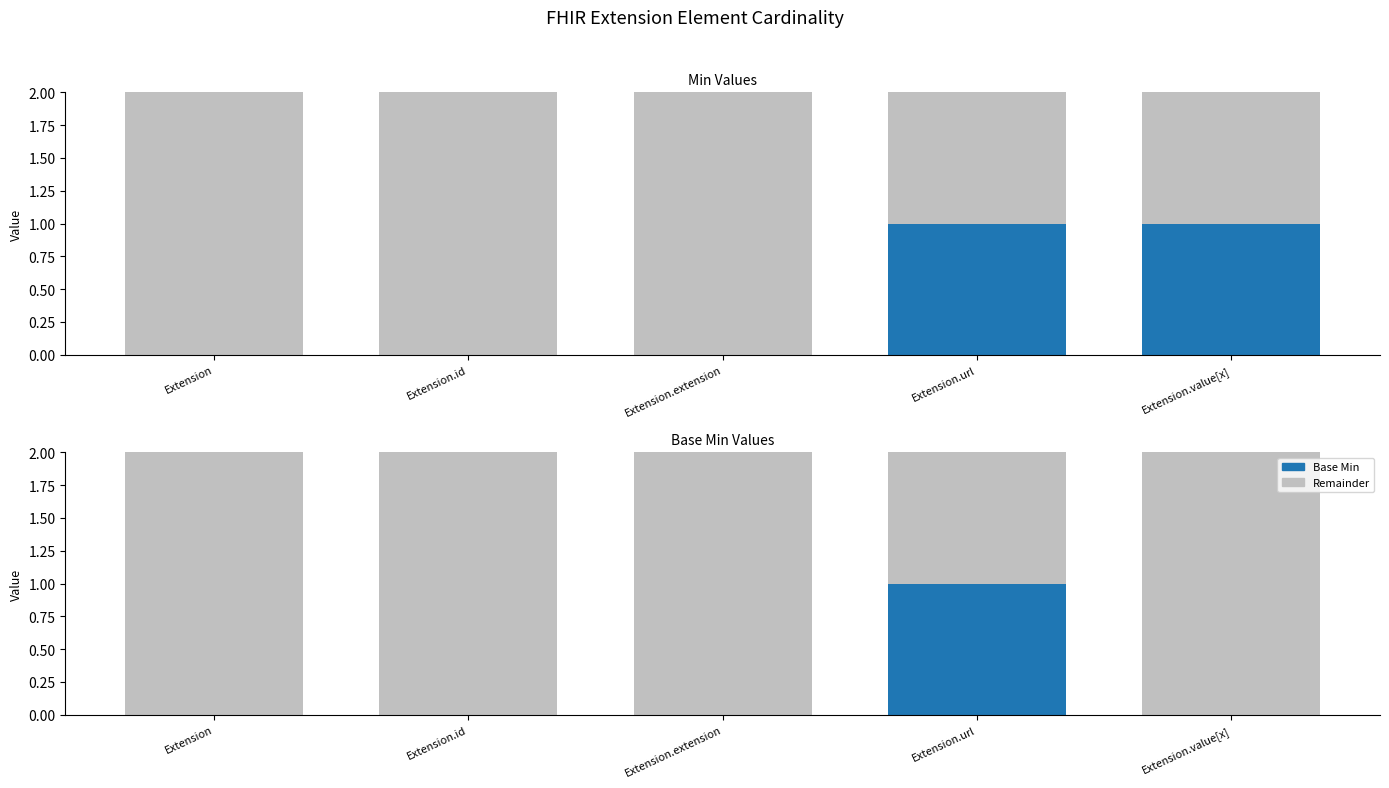

What is the sum of all Remainder values?

9